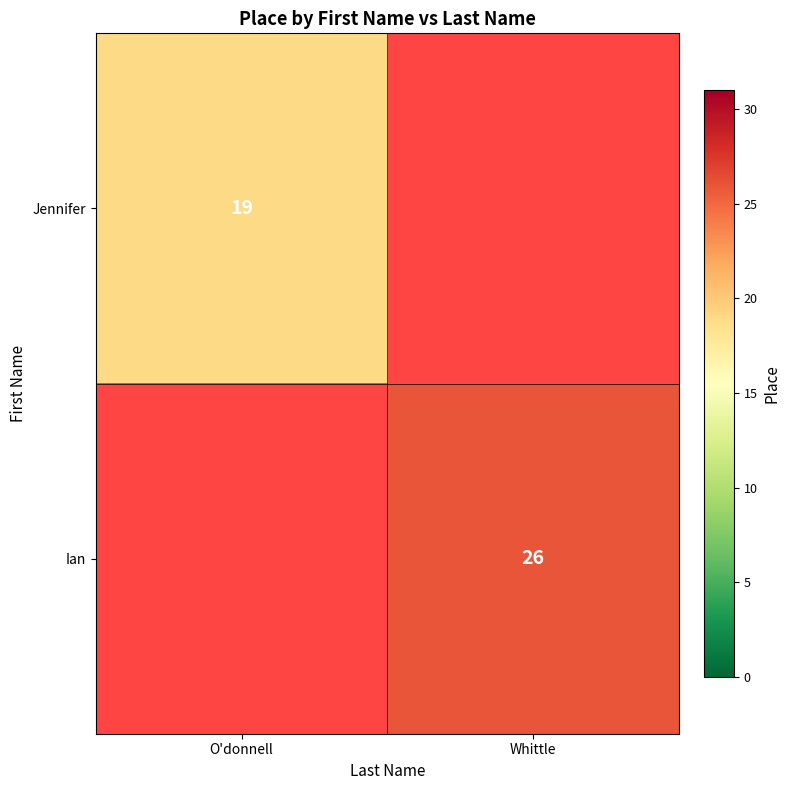

The Jennifer series shows 24.9 at O'donnell. True or false?

False